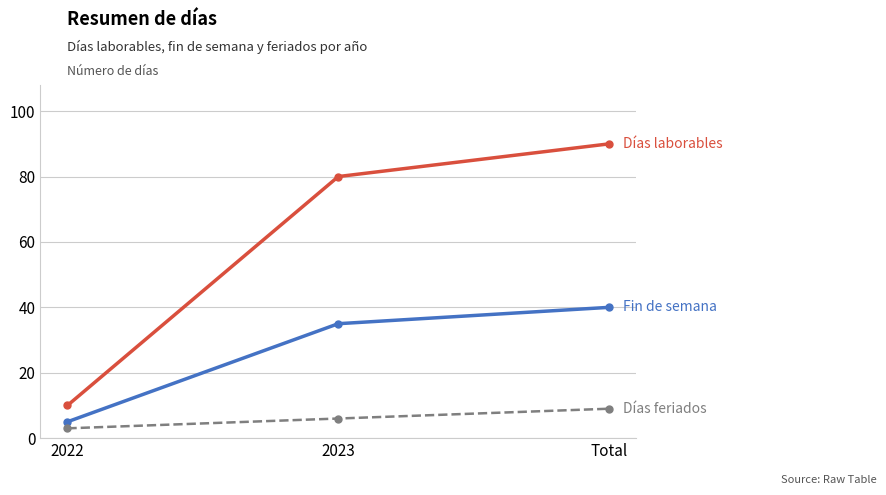

What is the minimum value shown in the chart?

3